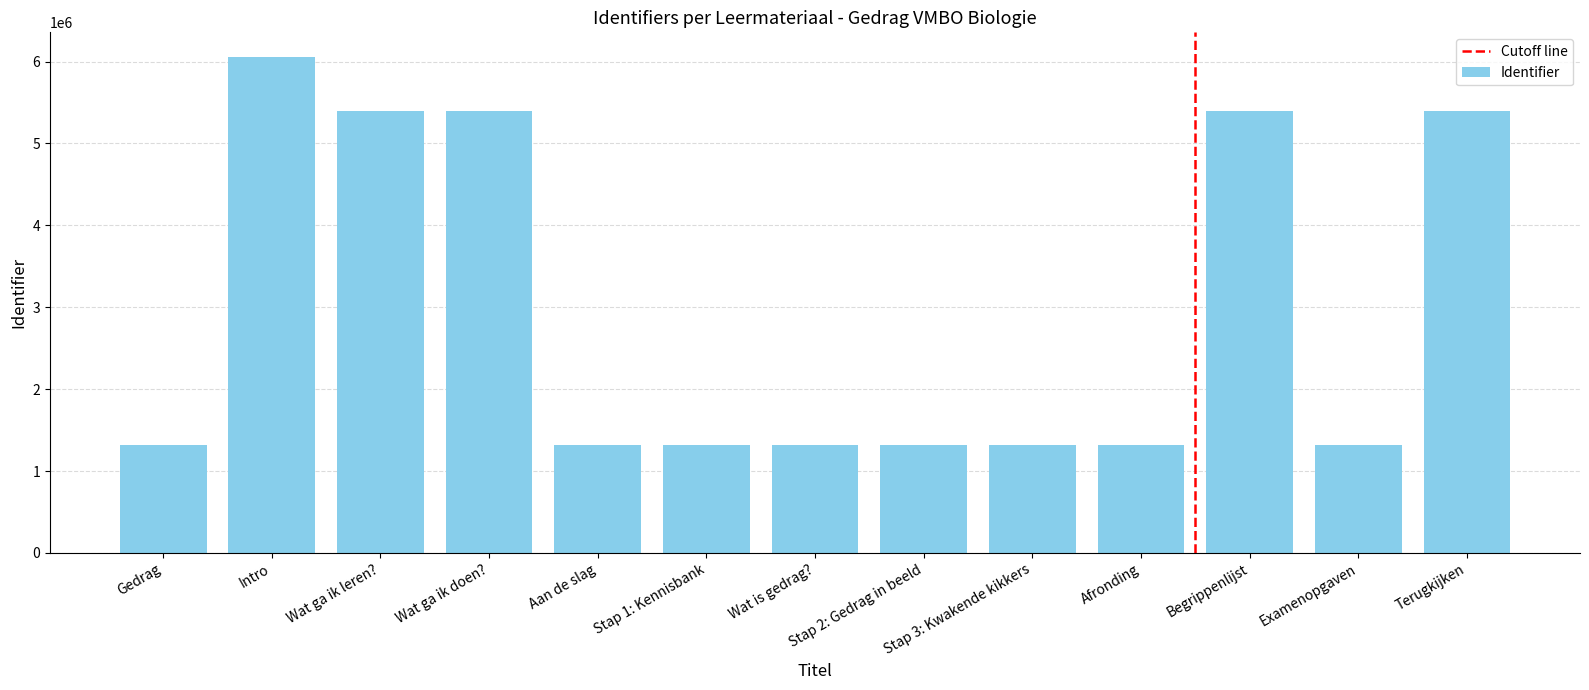

Approximately how many times larger is the value at Stap 1: Kennisbank compared to Aan de slag?

1.0